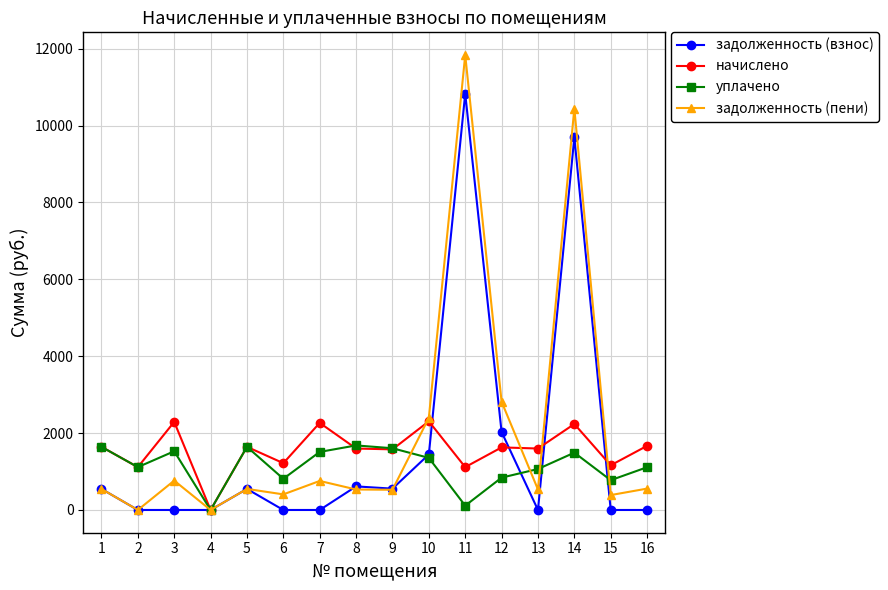

Does the chart display data point markers on the line(s)?

Yes